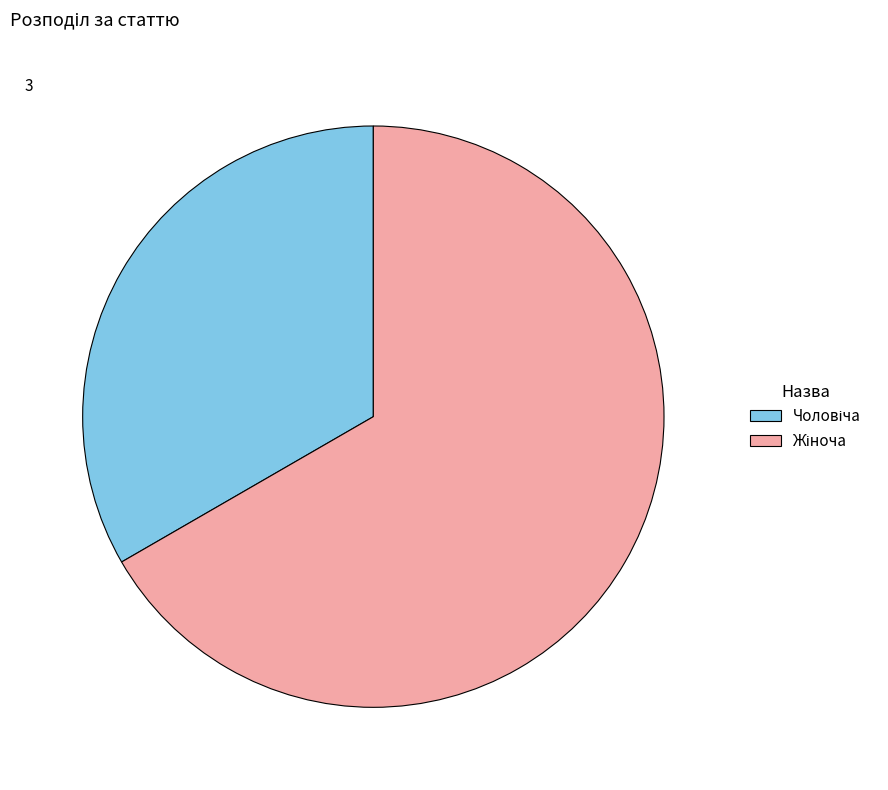

Is there any slice that represents more than half of the pie?

Yes